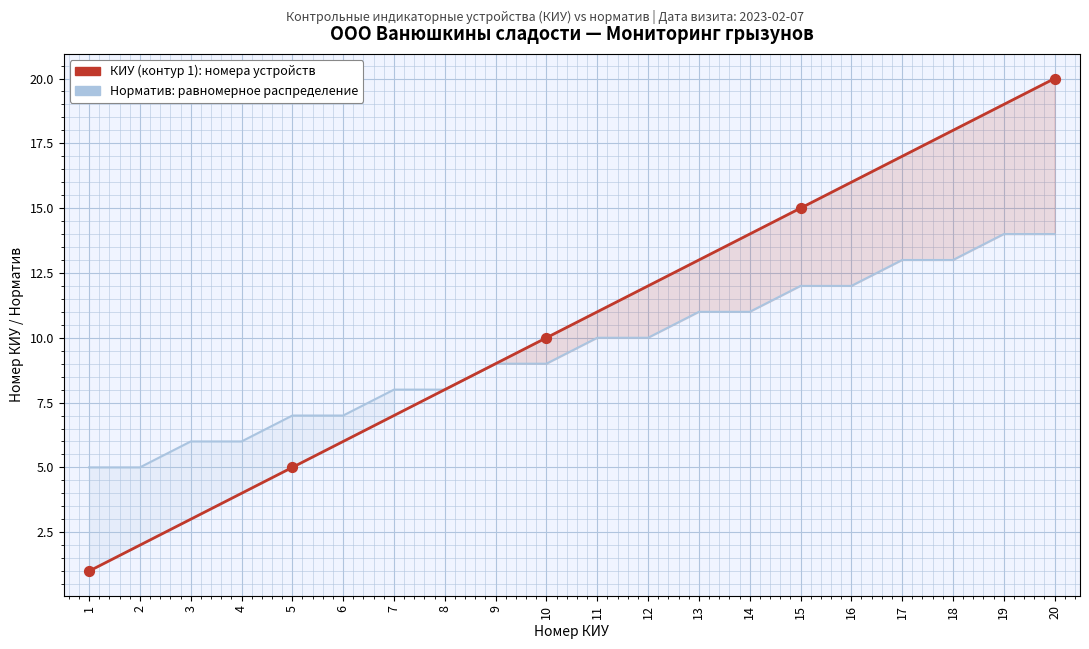

Is the value of Грызуны (норма) at 10 greater than the value of КИУ (контур 1) at 2?

Yes